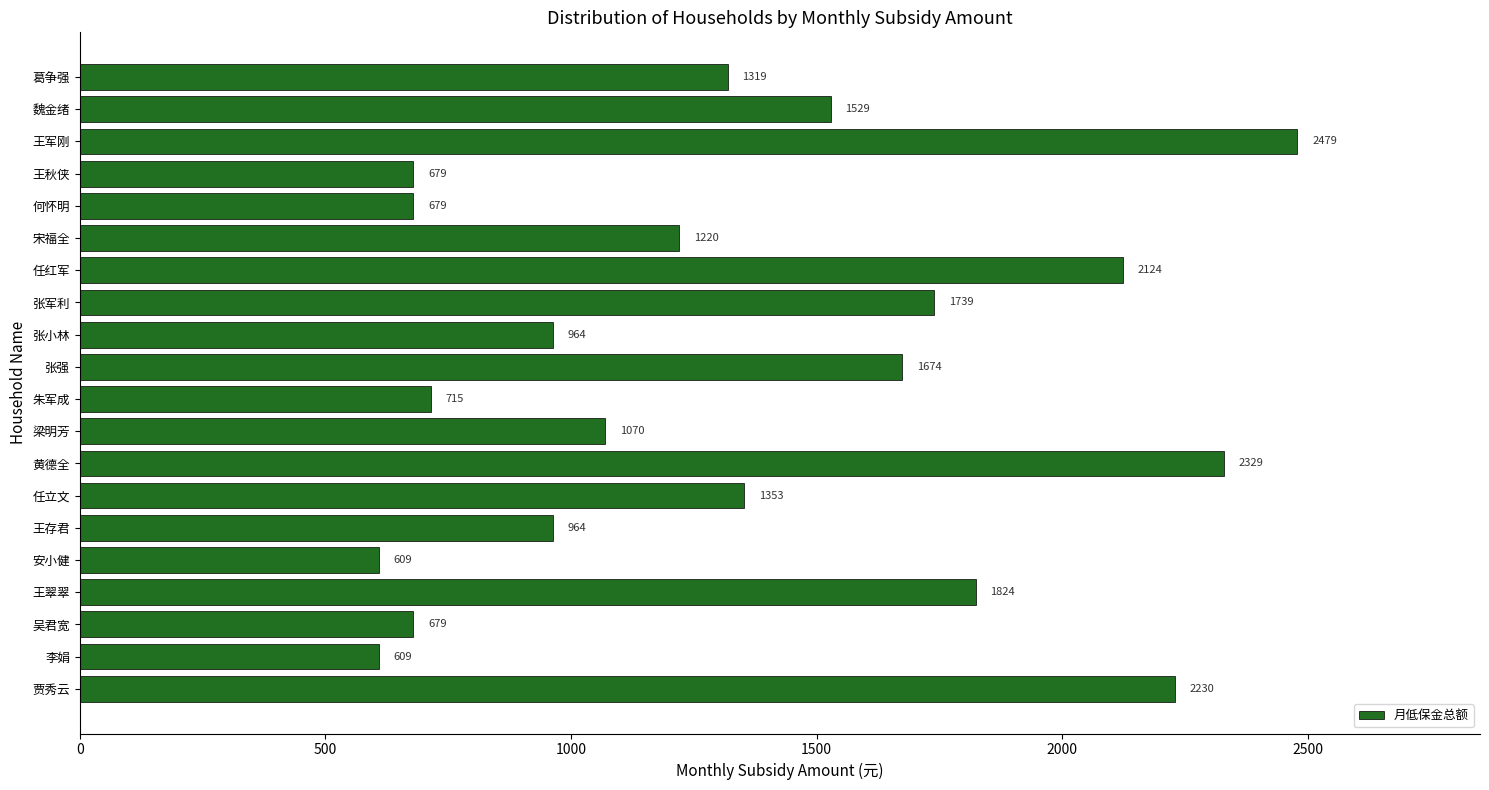

What is the sum of all values?

26788